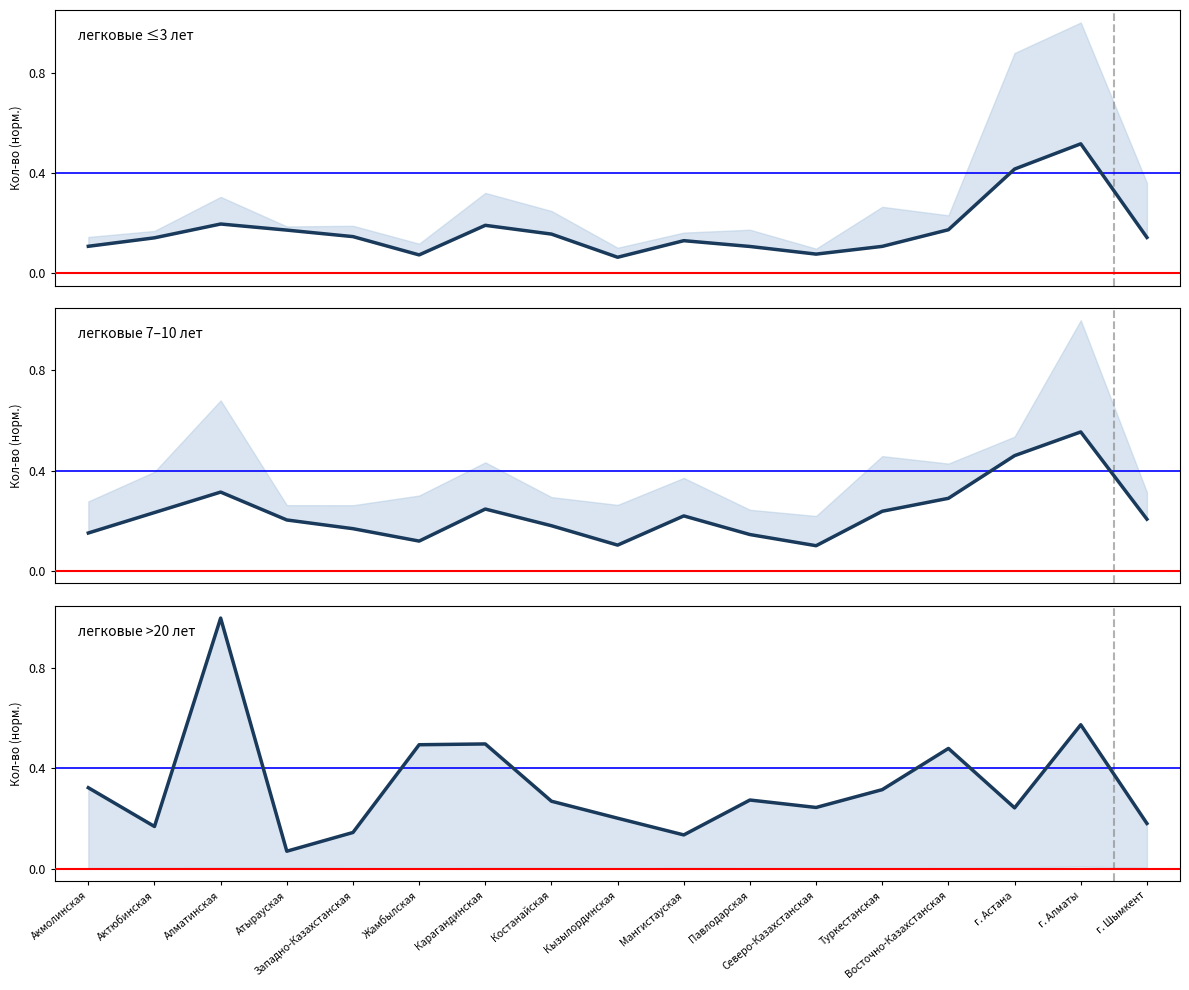

At which category is the sum across all series the highest?

г. Алматы